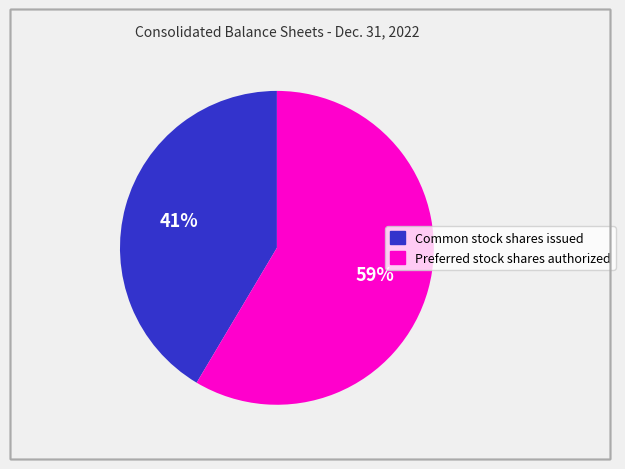

What is the largest slice in the pie chart?

Preferred stock shares authorized